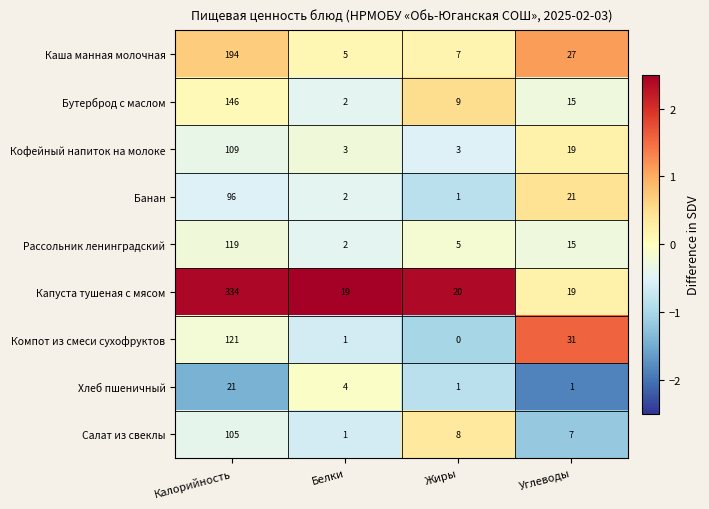

How many values in Компот из смеси сухофруктов are above zero?

3